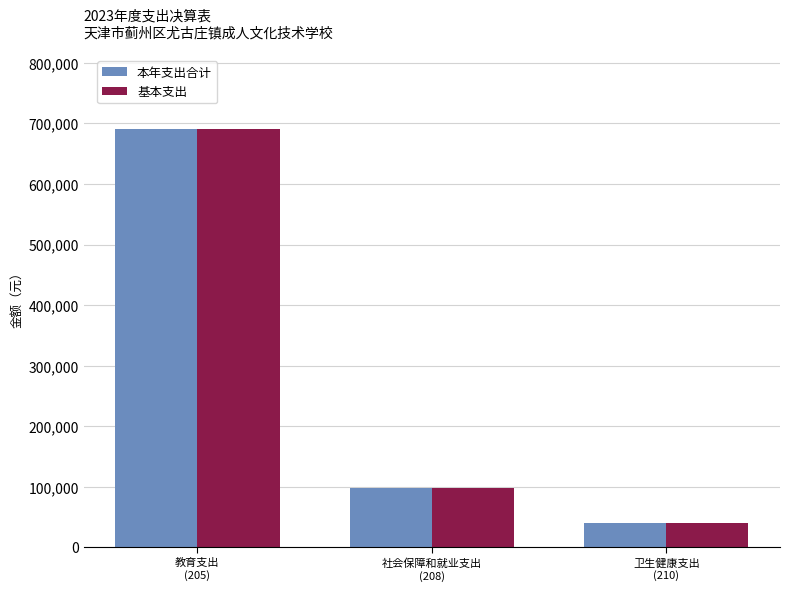

What is the difference between the second highest and minimum values in the 基本支出 series?

57253.8